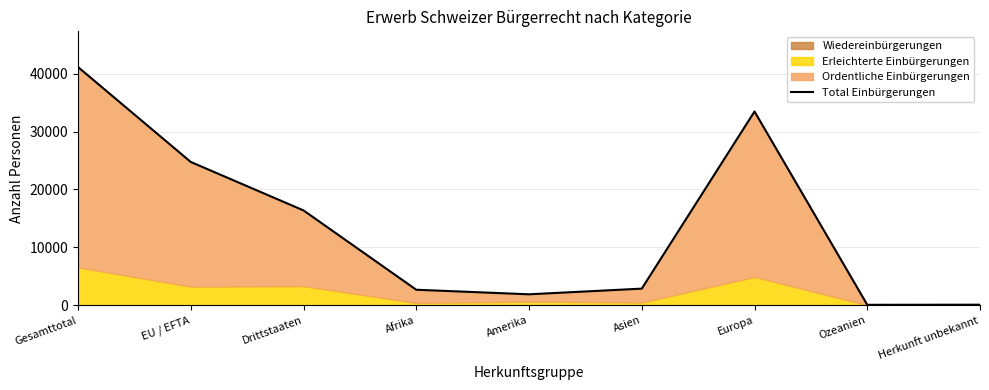

True or false: the data shows 4388 at Asien.

False